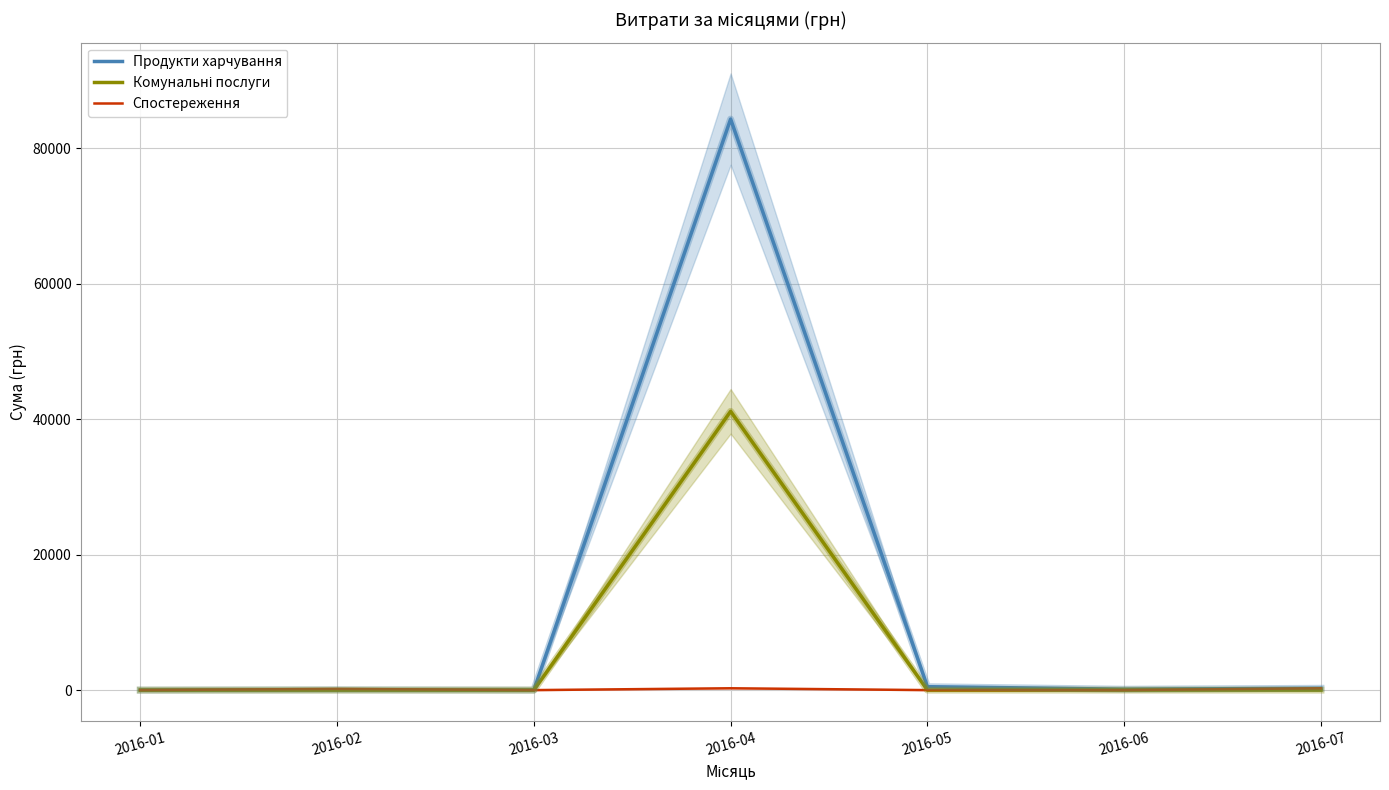

How many positive values does the Продукти харчування series have?

5